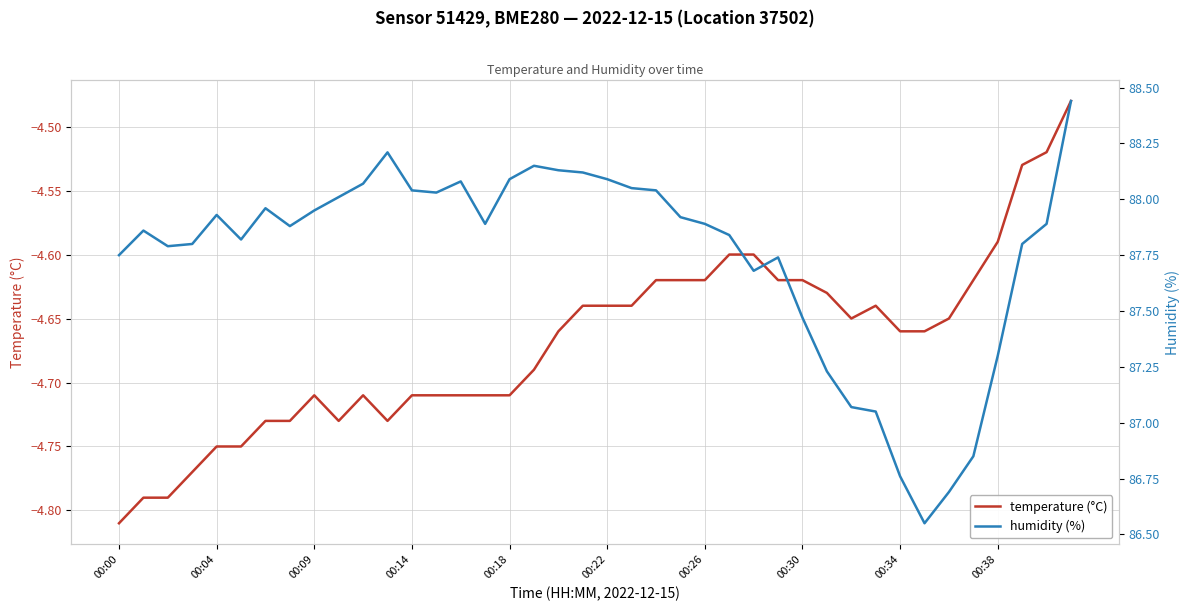

How many data points in humidity (%) are less than 87?

4